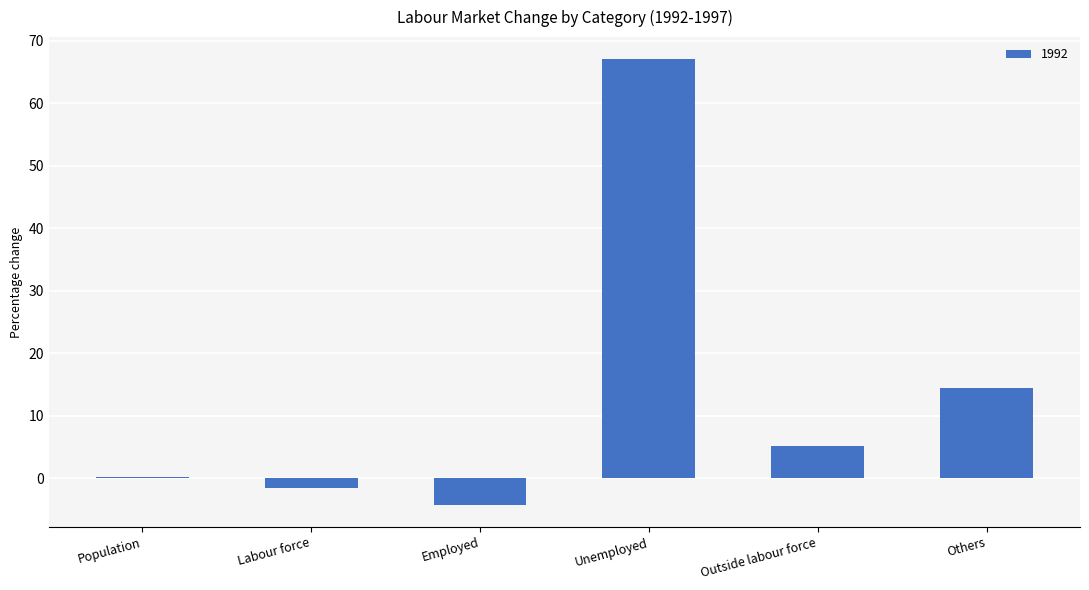

Count the number of values greater than 5.

3